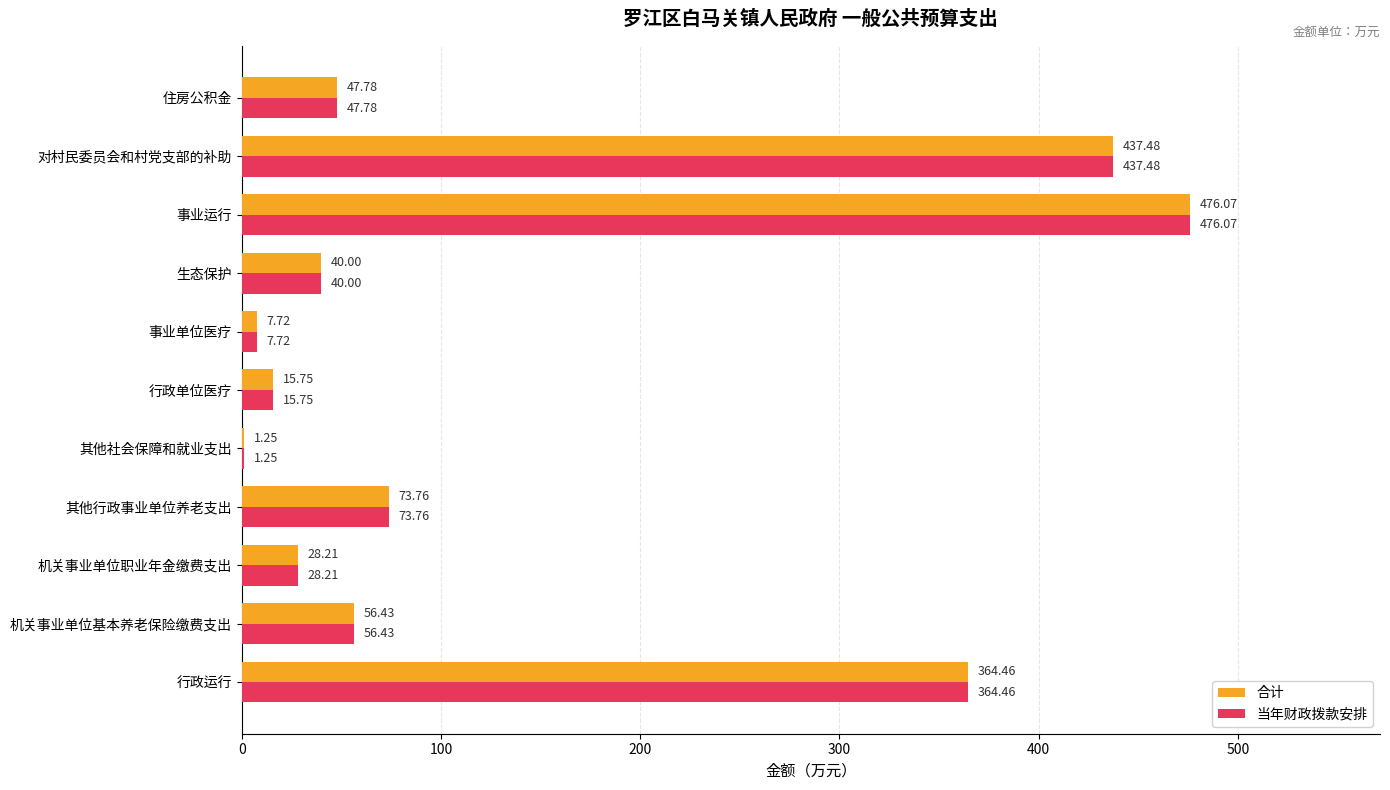

Which category has the highest value in the 当年财政拨款安排 series?

事业运行